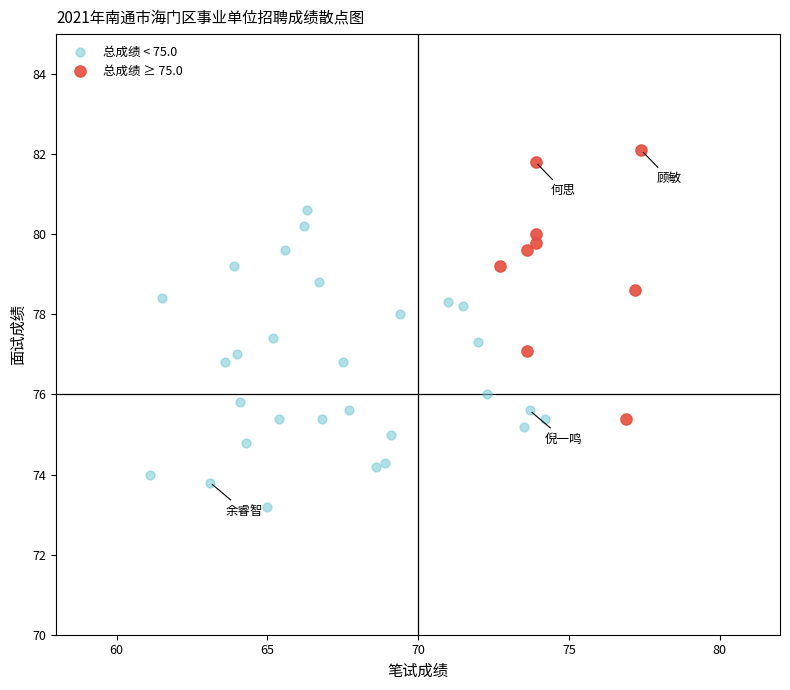

Which series reaches the minimum Y coordinate?

总成绩 < 75.0